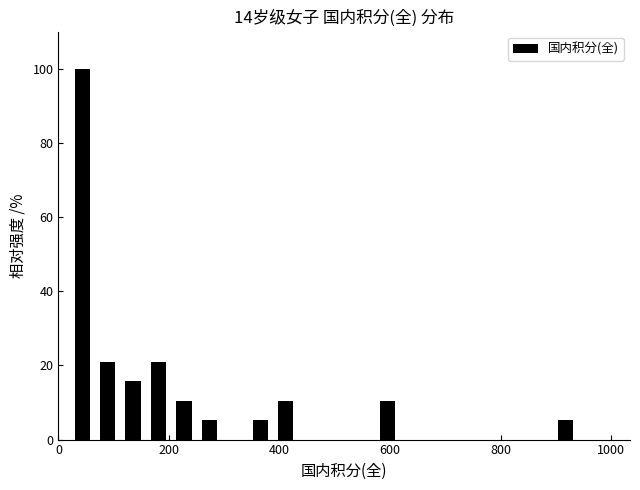

Read against the x-axis, roughly where is the centre of the tallest bar?

40